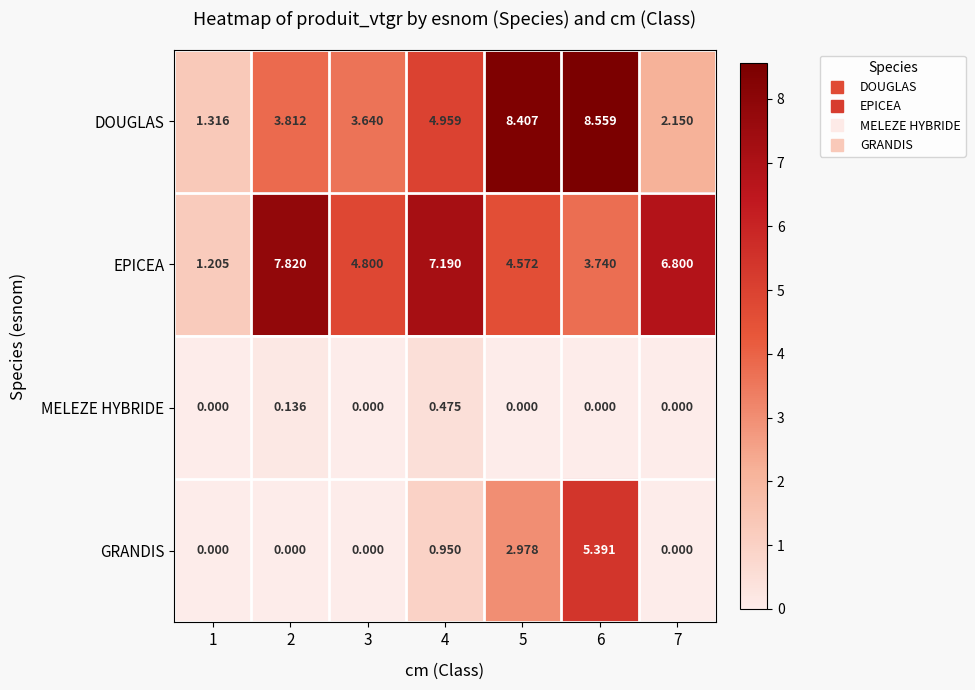

How many data points does each series have?

7